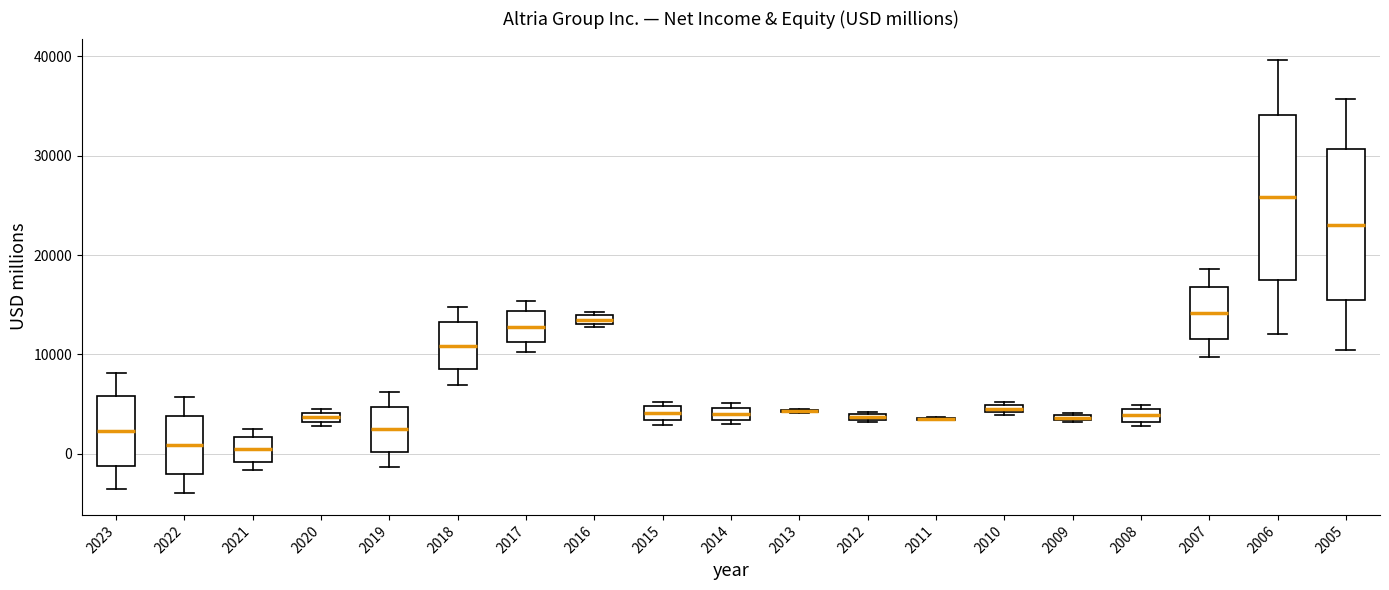

Where is the lower edge of the box at x = 2012 on the y-axis? The values are not printed on the chart, so give them approximately, as read against the axis.

3000